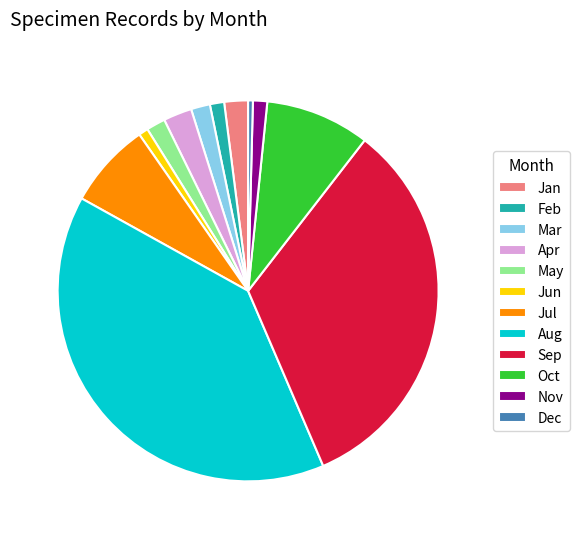

Which has a higher value, Oct or May?

Oct